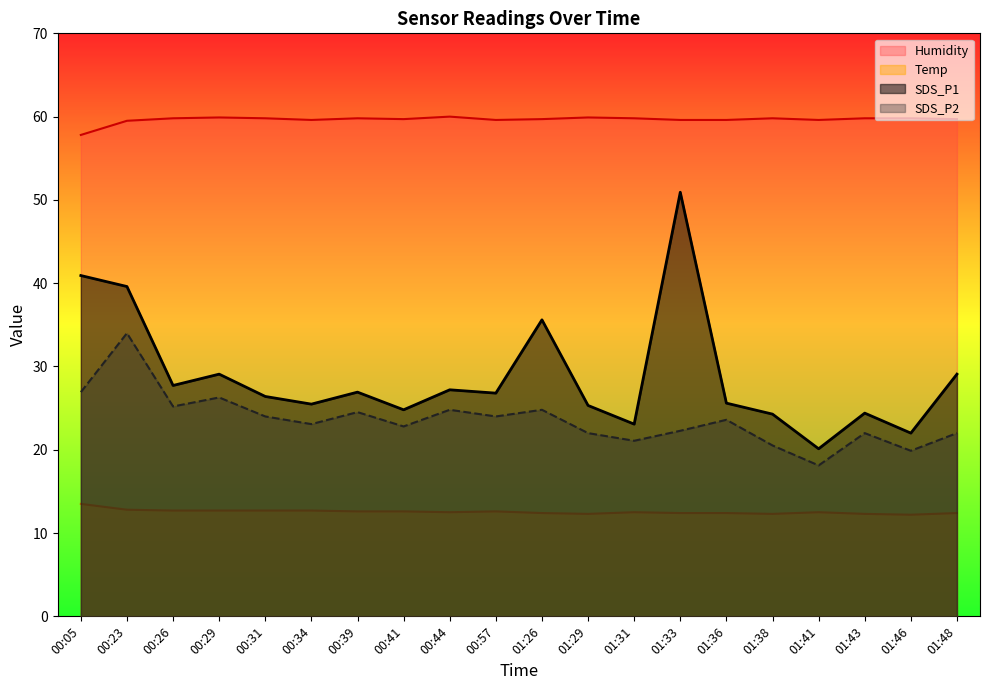

What value does the Humidity series have at 00:05?

57.8